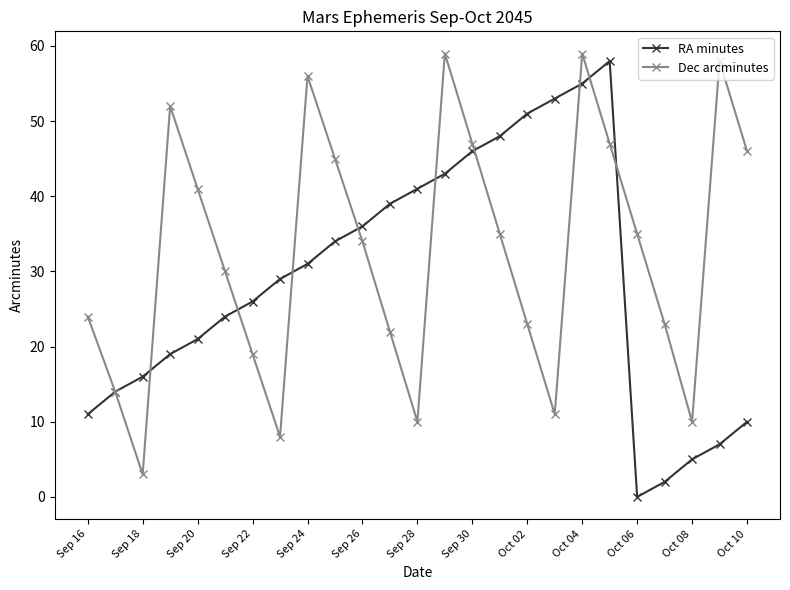

What is the highest value of the RA minutes series?

58